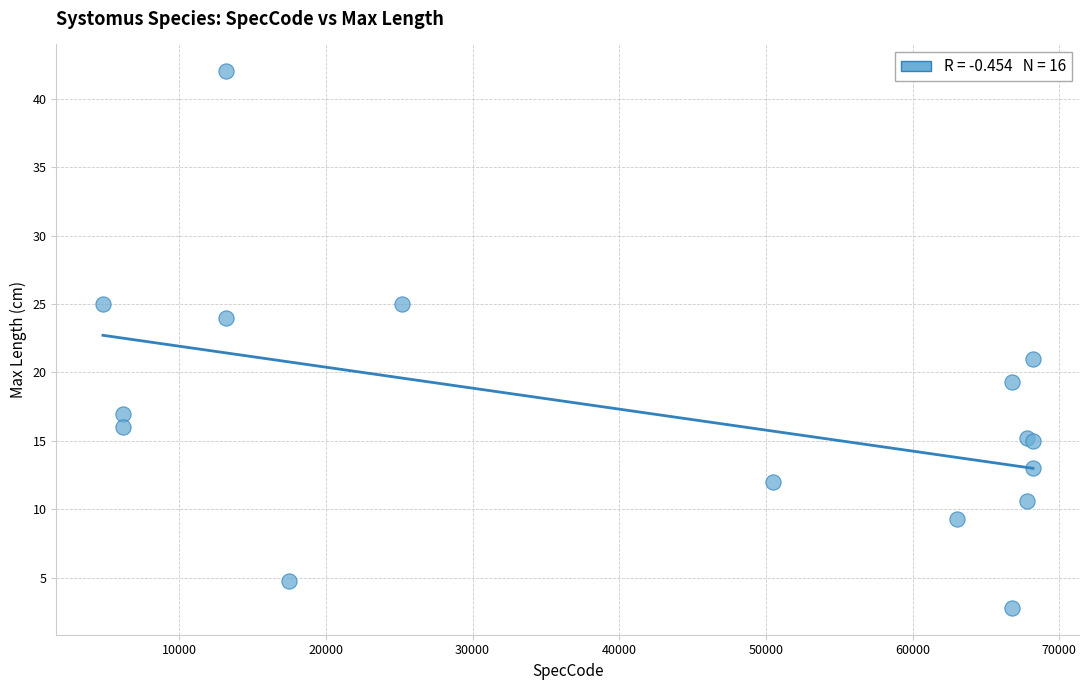

What Y value in the scatter plot is closest to 22?

21.0